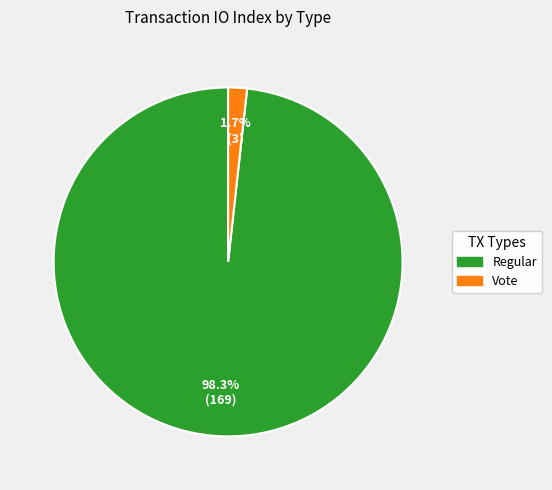

Combined, what portion of the pie is Vote and Regular?

100.0%